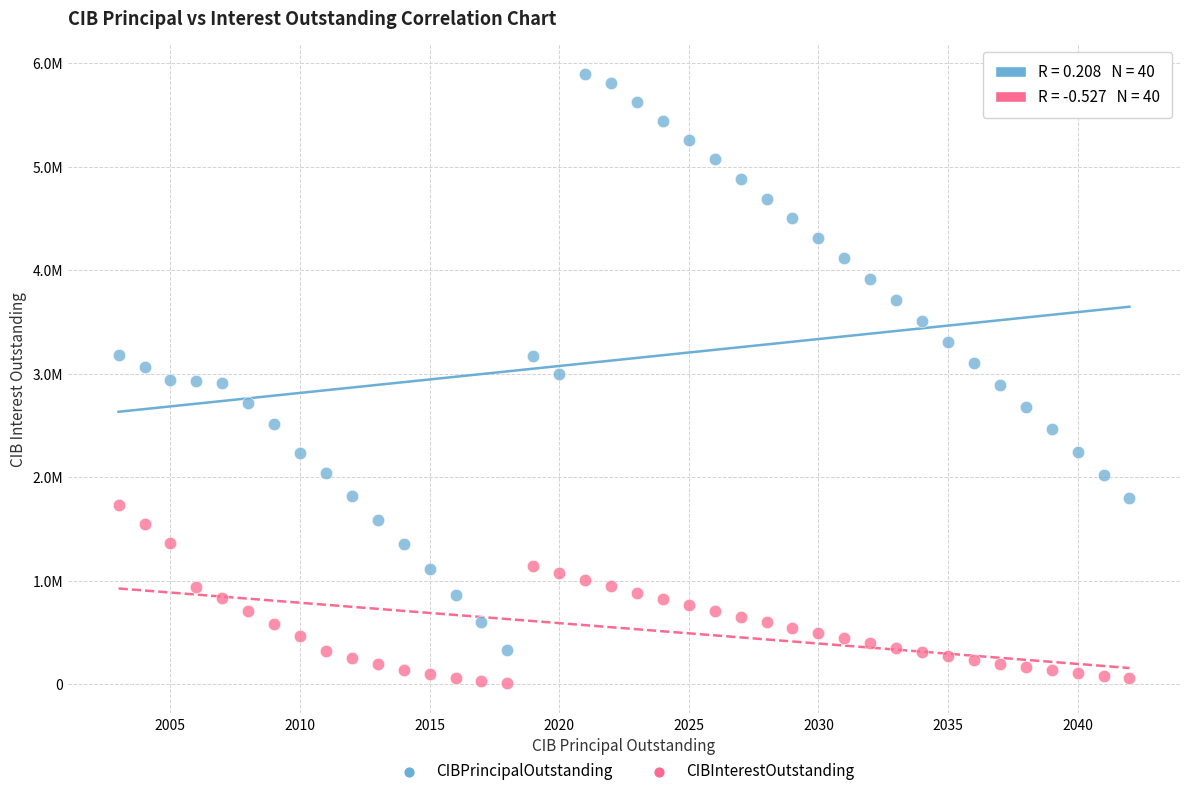

What are all the series names shown in the legend?

CIBPrincipalOutstanding, CIBInterestOutstanding